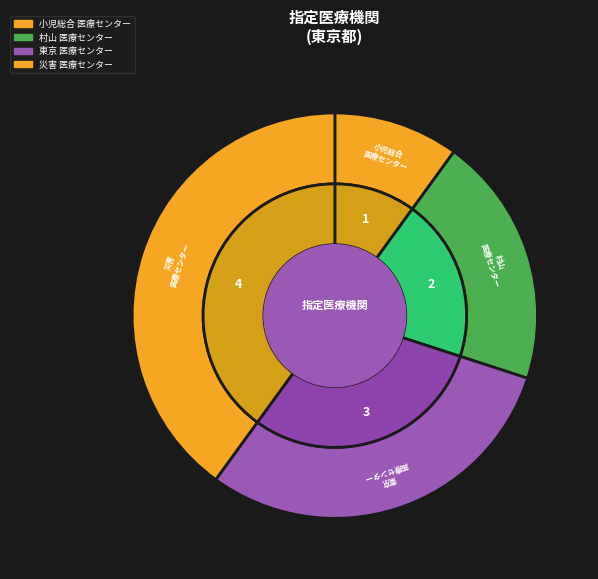

Does any single category account for the majority?

No